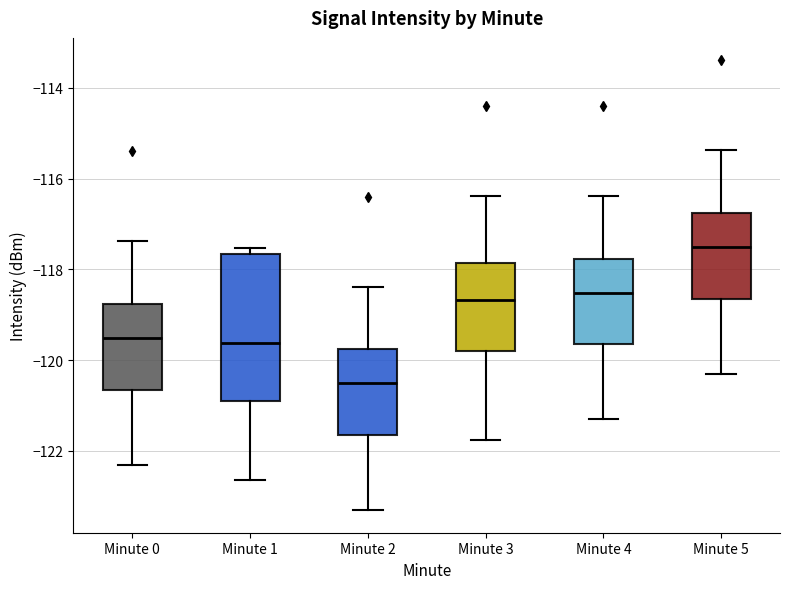

Where does the lower whisker of the box for Minute 5 end on the y-axis? The values are not printed on the chart, so give them approximately, as read against the axis.

-120.4